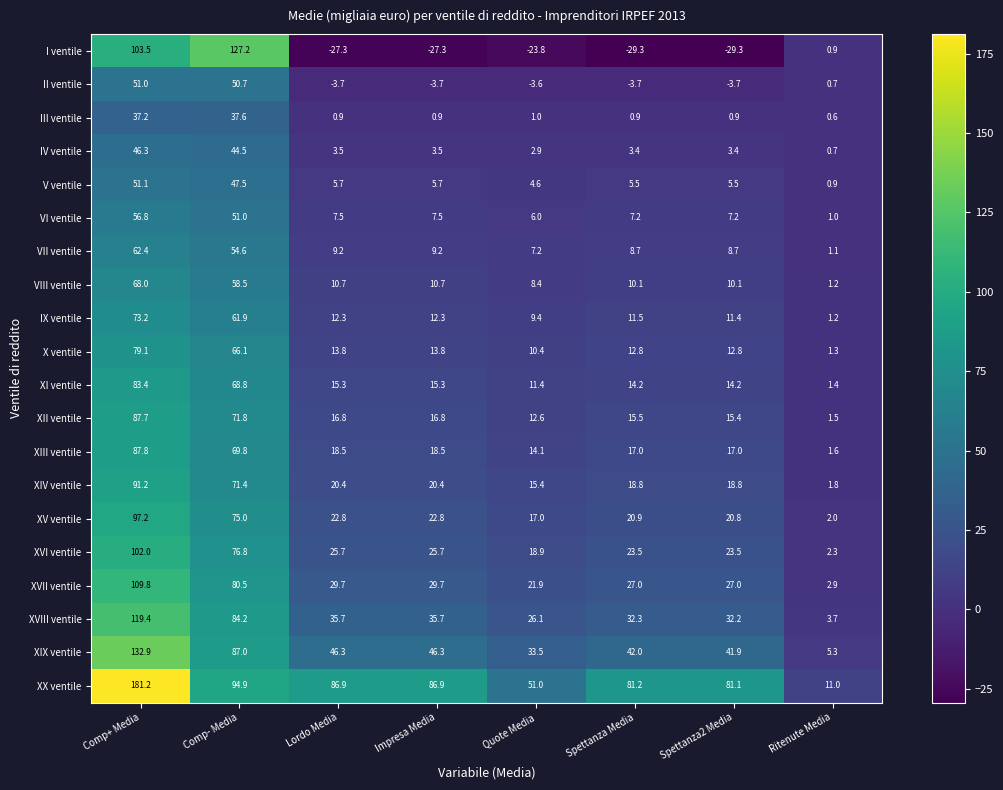

What is the difference between the second highest and minimum values in the I ventile series?

132.8